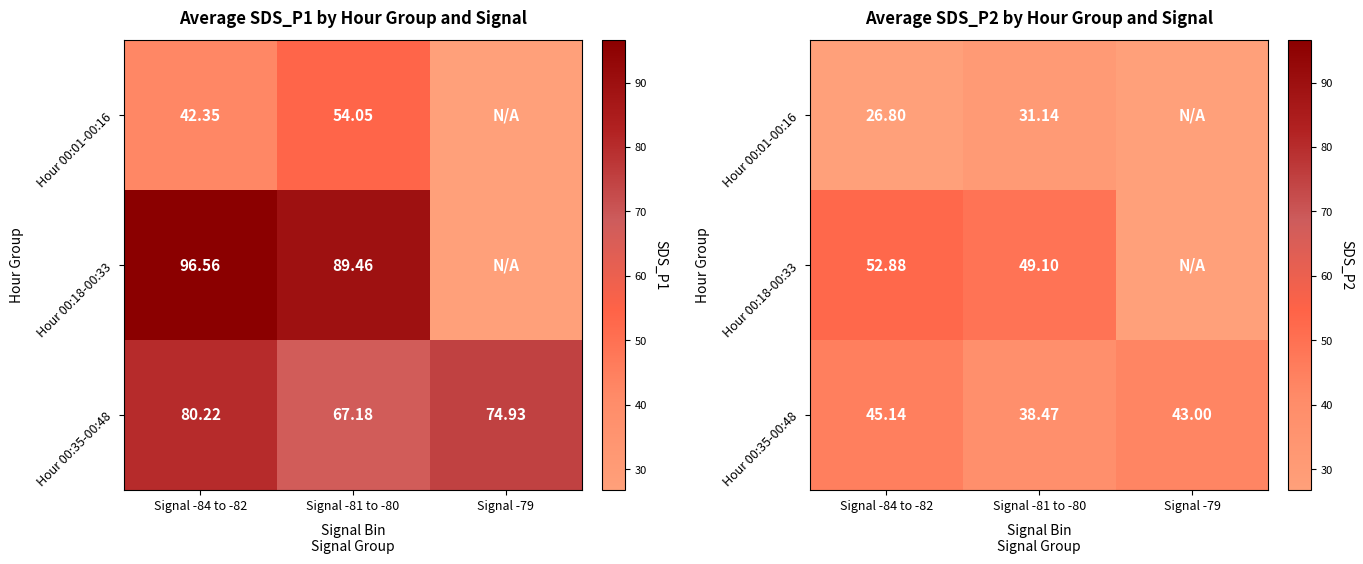

Count the number of data series in this chart.

3